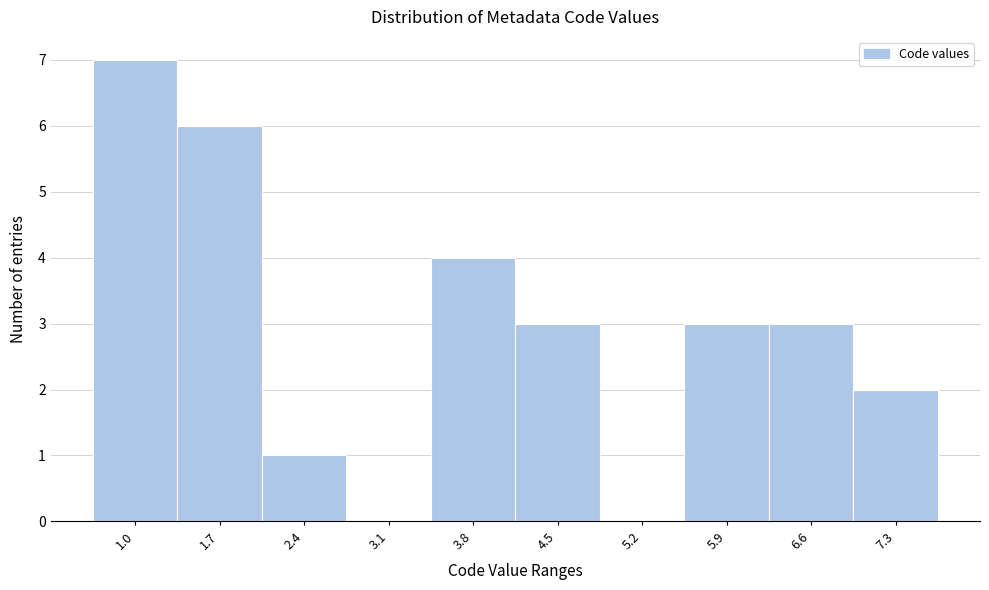

Reading left to right, list all the values displayed in this chart.

1.0=7	1.7=6	2.4=1	3.1=0	3.8=4	4.5=3	5.2=0	5.9=3	6.6=3	7.3=2